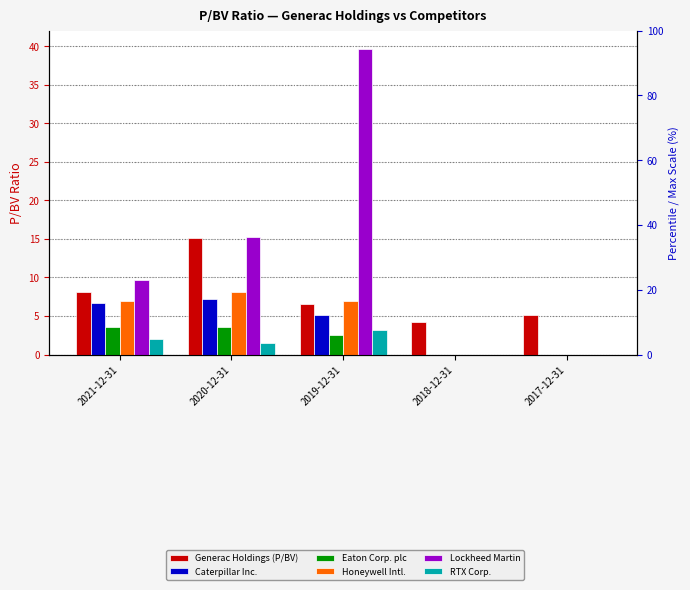

List the labels in order of Lockheed Martin value, smallest first.

2018-12-31, 2017-12-31, 2021-12-31, 2020-12-31, 2019-12-31